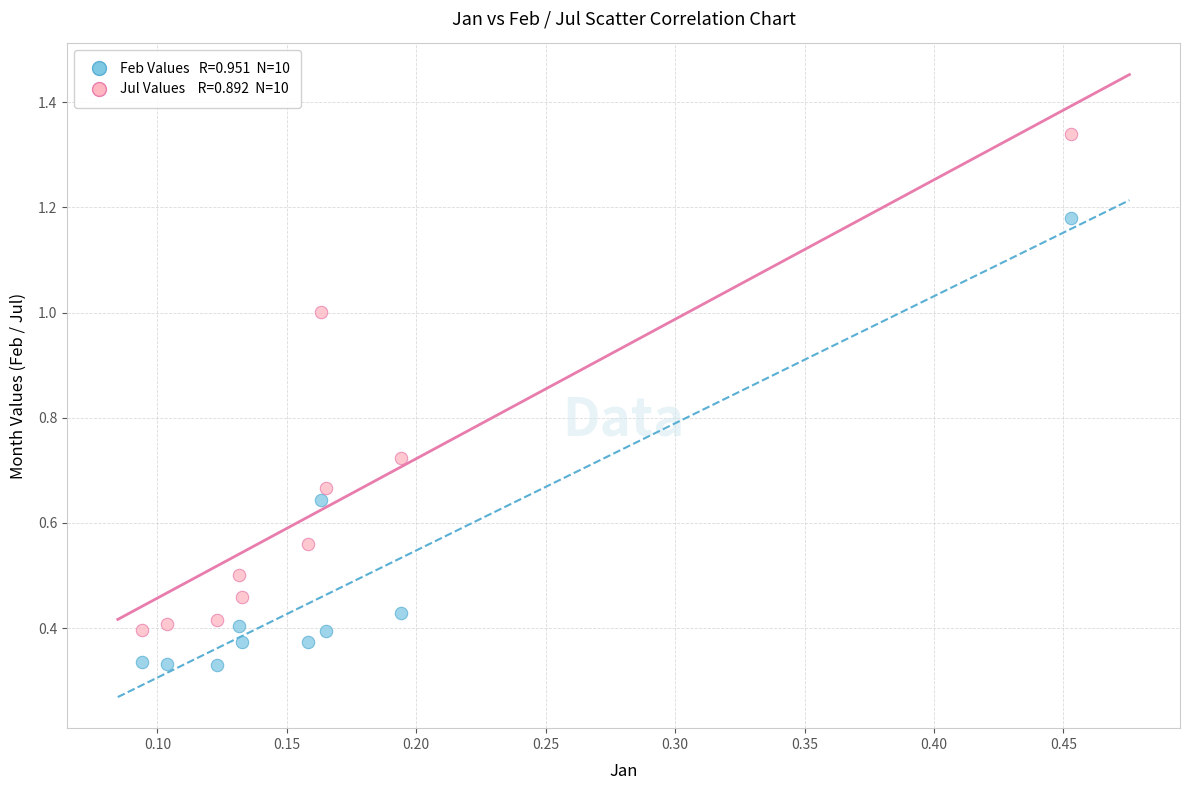

Across all data points, what is the range of Y values (max minus min)?

1.0